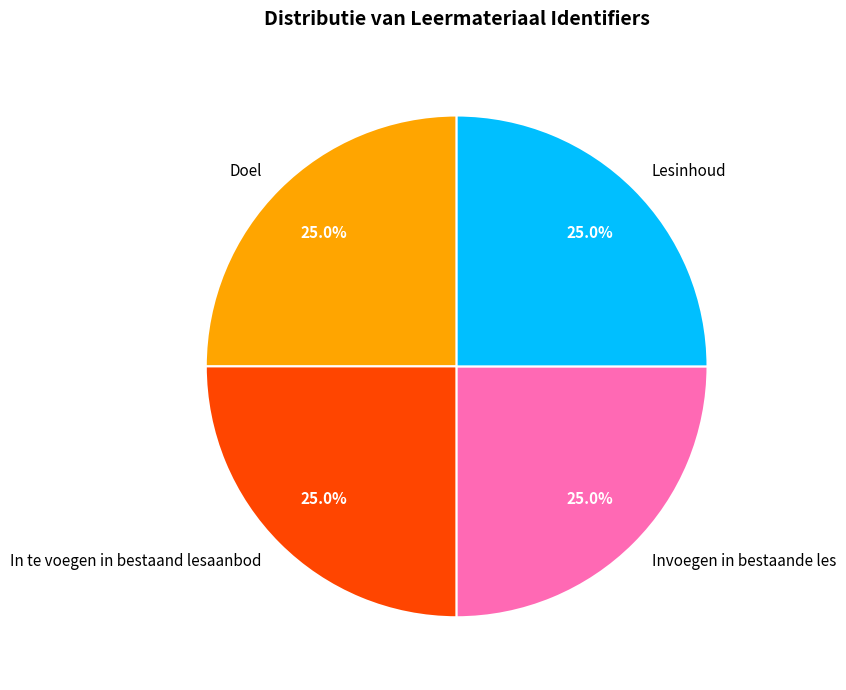

The Doel slice represents 25% of the pie. True or false?

True